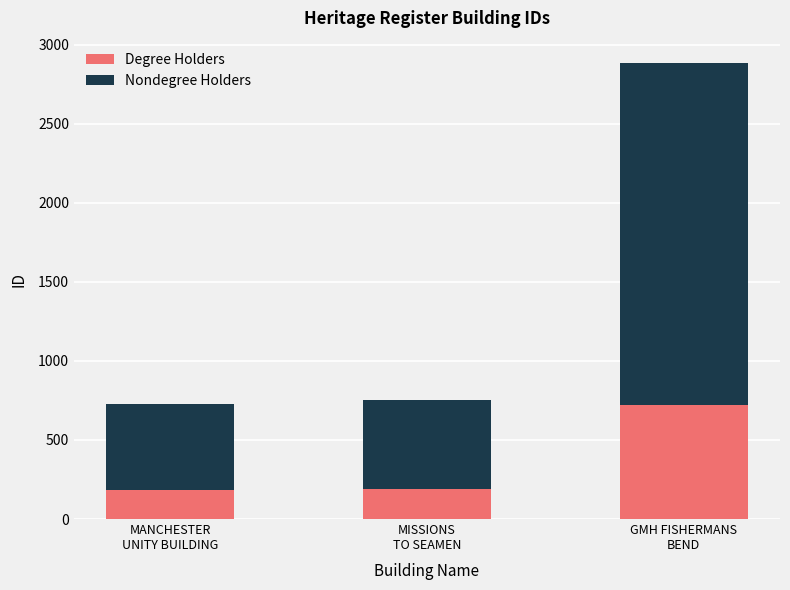

How many values in the Degree Holders series are below 189?

1